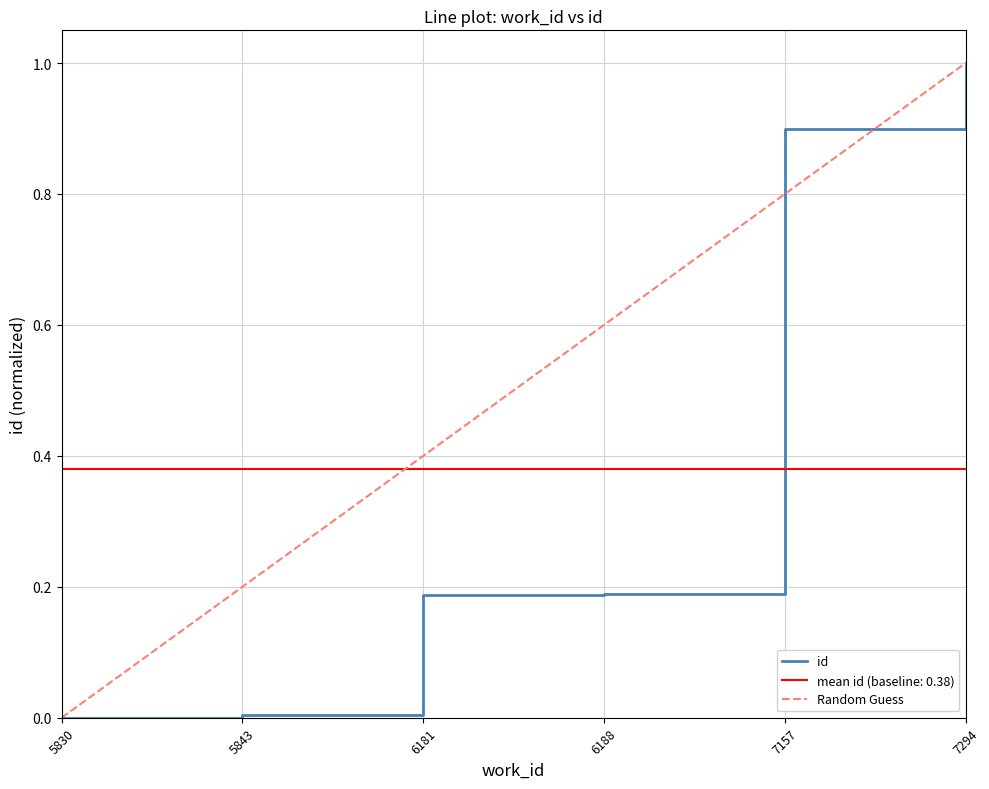

Which has a higher value, 6181 or 5843?

6181